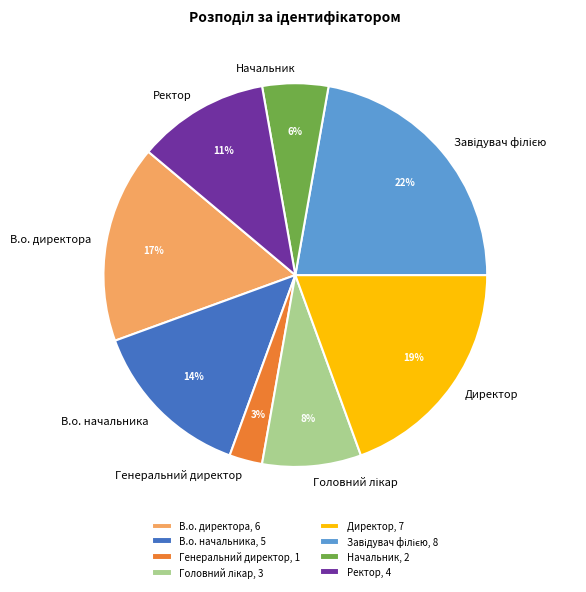

Between В.о. начальника, 5 and В.о. директора, 6, which is larger?

В.о. директора, 6